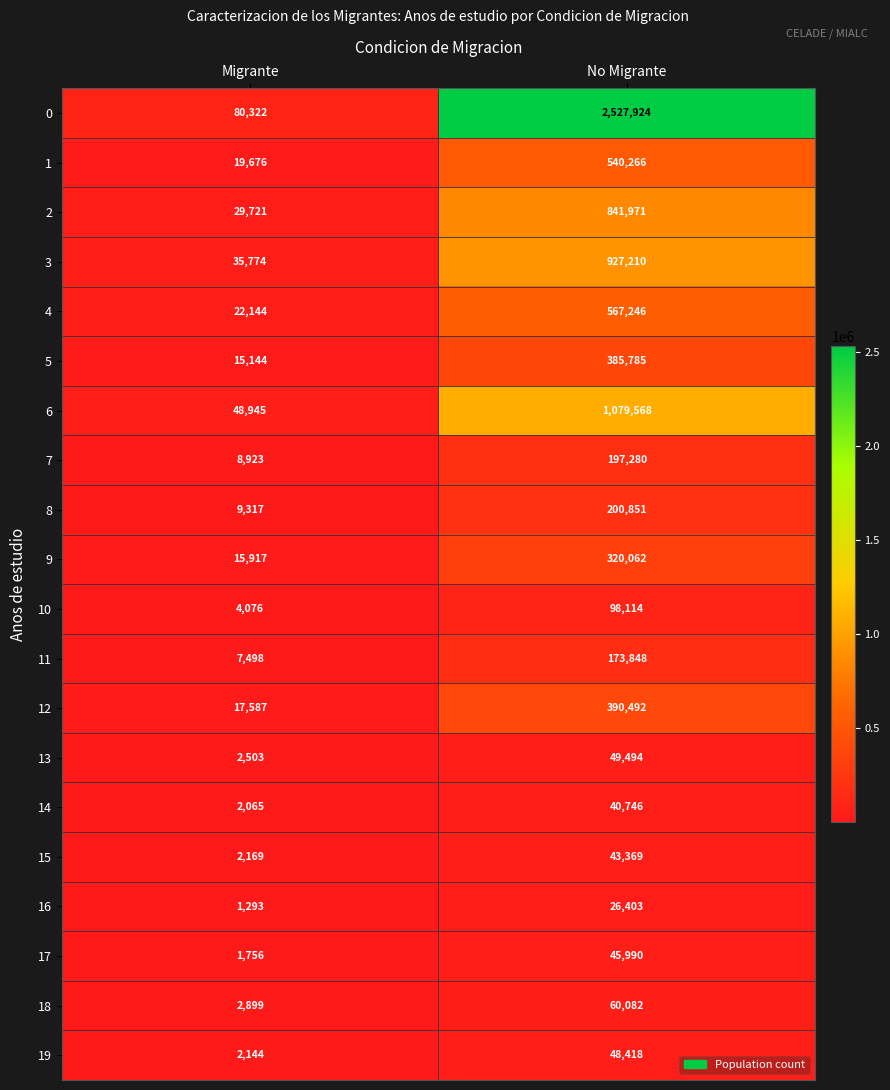

At which label is 12 closest to 204039?

Migrante